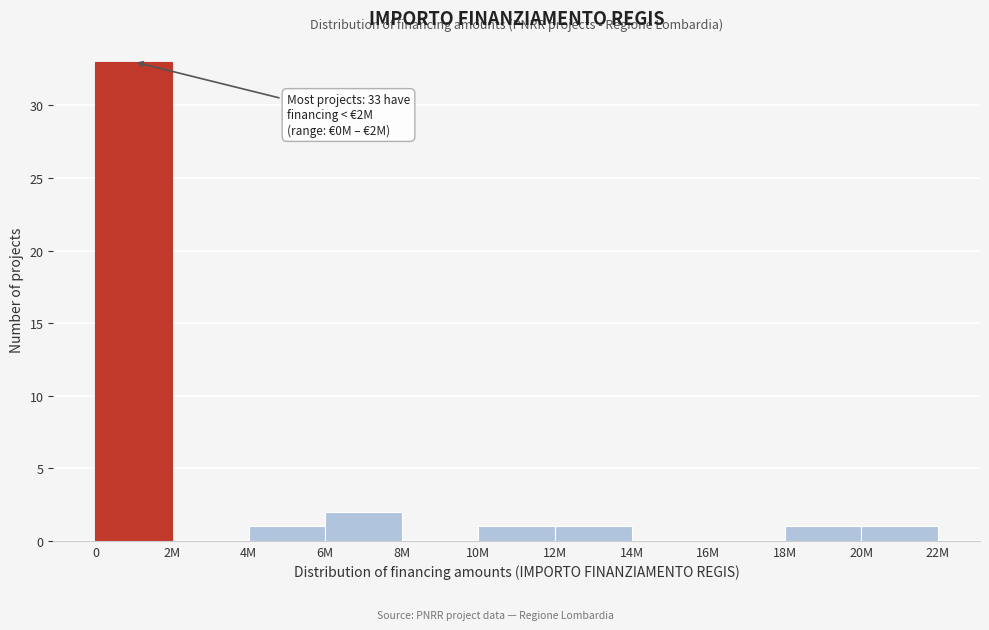

Reading left to right, list all the values displayed in this chart.

0=33	2M=0	4M=1	6M=2	8M=0	10M=1	12M=1	14M=0	16M=0	18M=1	20M=1